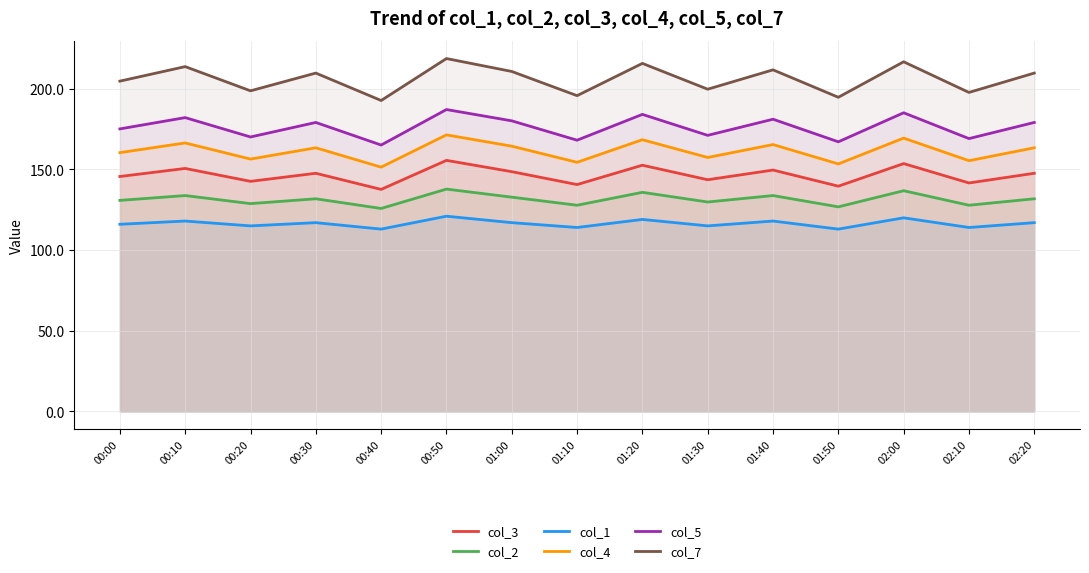

What is the lowest value of the col_7 series?

192.7